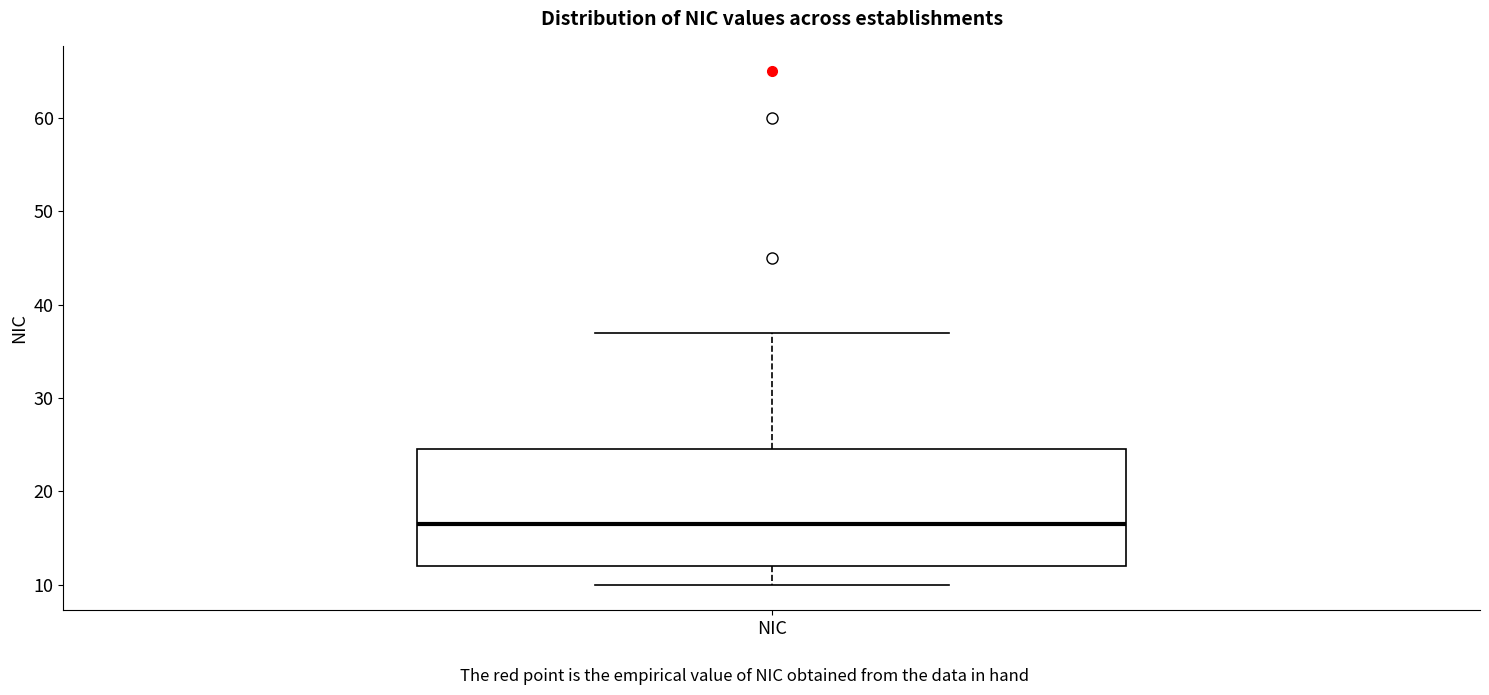

Where is the lower edge of the box for NIC on the y-axis? The values are not printed on the chart, so give them approximately, as read against the axis.

12